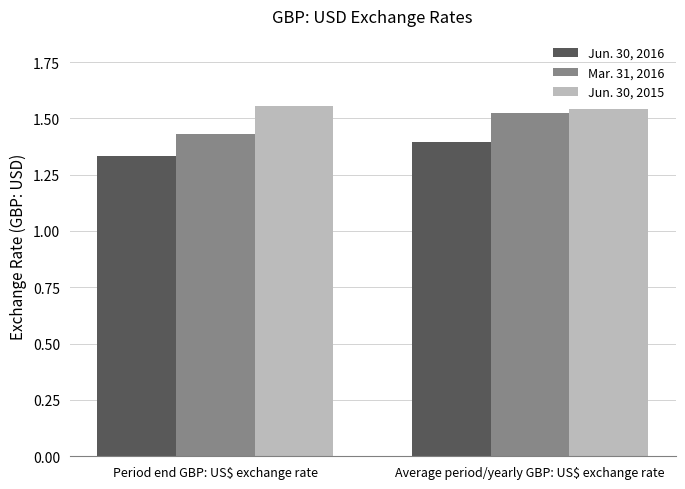

How many bars are there in each group?

3